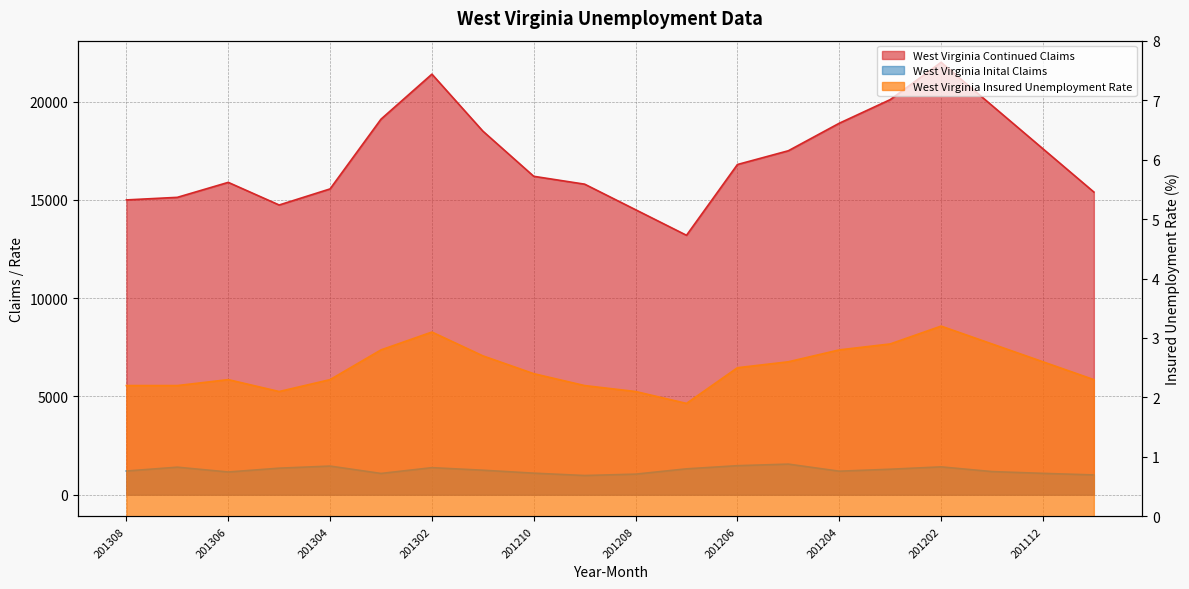

Reading left to right, transcribe all the data shown in this chart.

West Virginia Continued Claims: 14999.0	15130.0	15892.0	14741.0	15559.0	19107.0	21396.0	18500.0	16200.0	15800.0	14500.0	13200.0	16800.0	17500.0	18900.0	20100.0	22000.0	19800.0	17600.0	15400.0
West Virginia Inital Claims: 1209.0	1404.0	1159.0	1354.0	1460.0	1085.0	1380.0	1250.0	1100.0	980.0	1050.0	1320.0	1480.0	1560.0	1200.0	1300.0	1420.0	1180.0	1090.0	1010.0
West Virginia Insured Unemployment Rate: 2.2	2.2	2.3	2.1	2.3	2.8	3.1	2.7	2.4	2.2	2.1	1.9	2.5	2.6	2.8	2.9	3.2	2.9	2.6	2.3